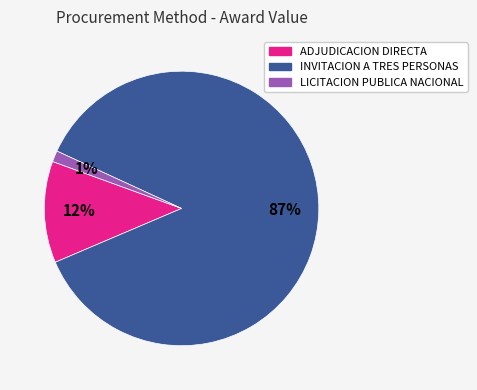

Count the number of slices in the pie.

3